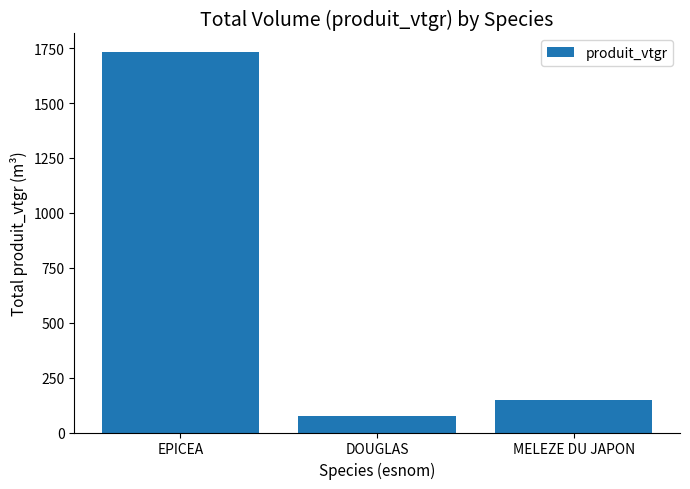

How many distinct data groups are displayed?

1